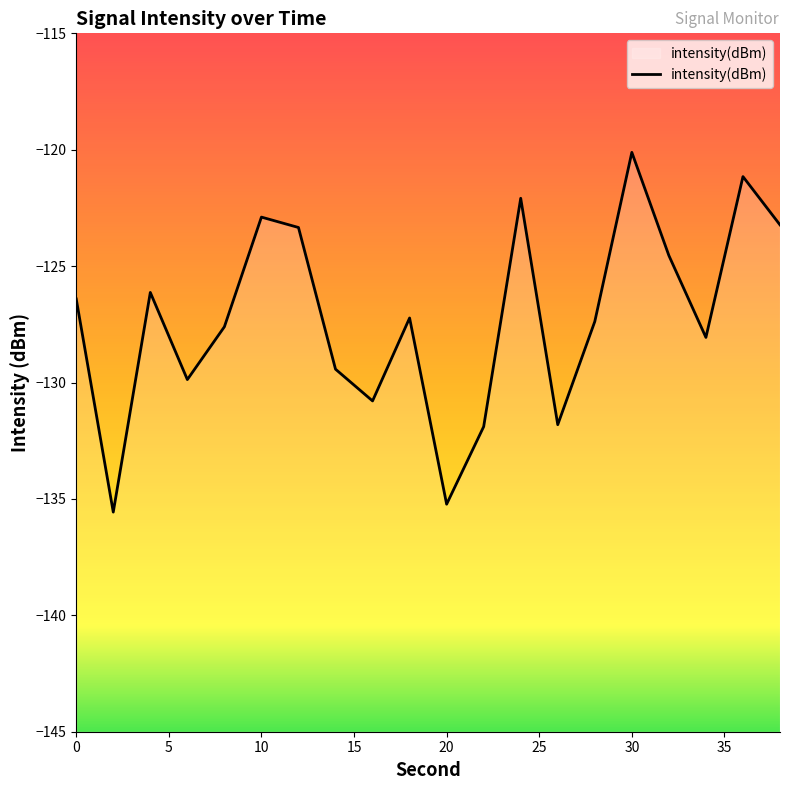

What is the minimum value shown in the chart?

-135.6